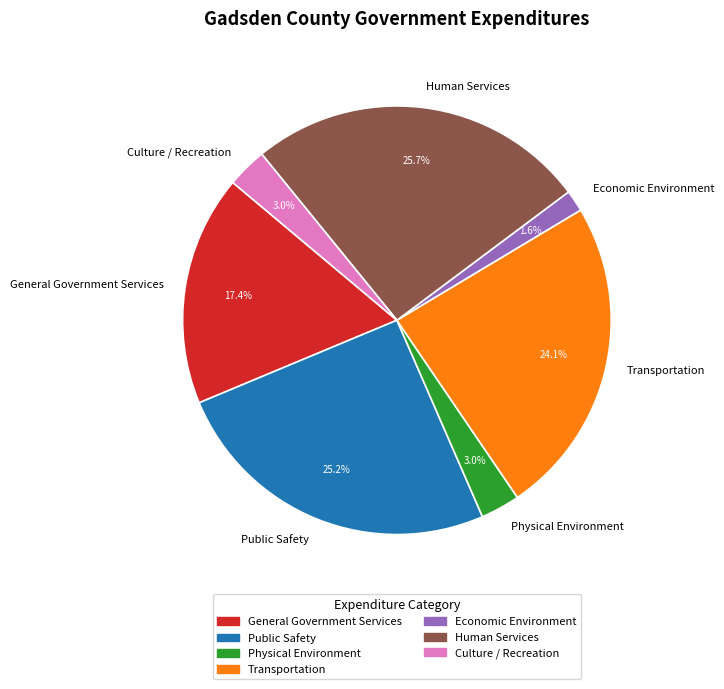

To the nearest percent, what percentage of the pie is Human Services?

26%